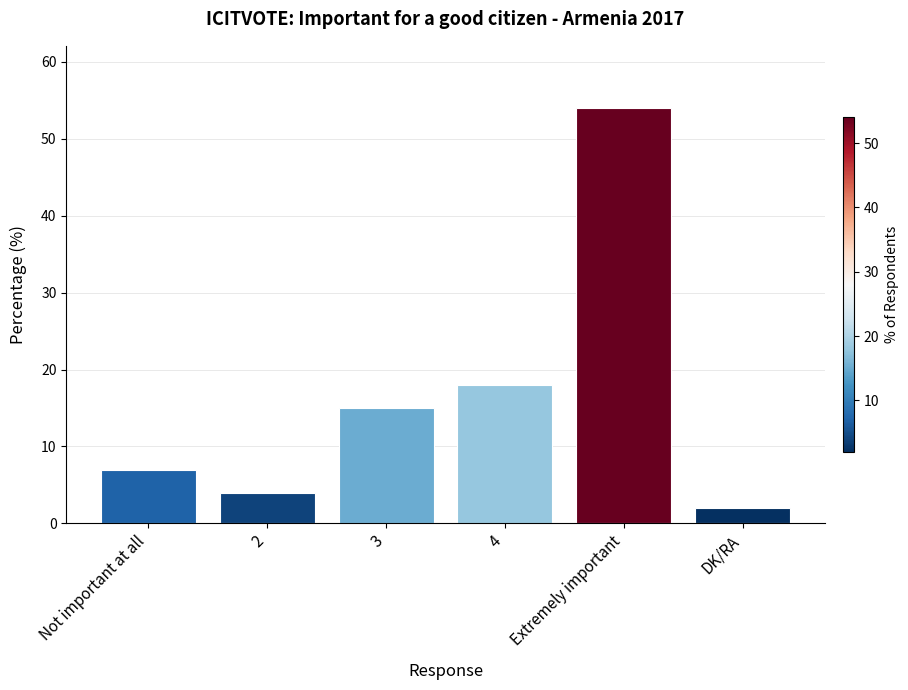

List the labels in order of value, smallest first.

DK/RA, 2, Not important at all, 3, 4, Extremely important